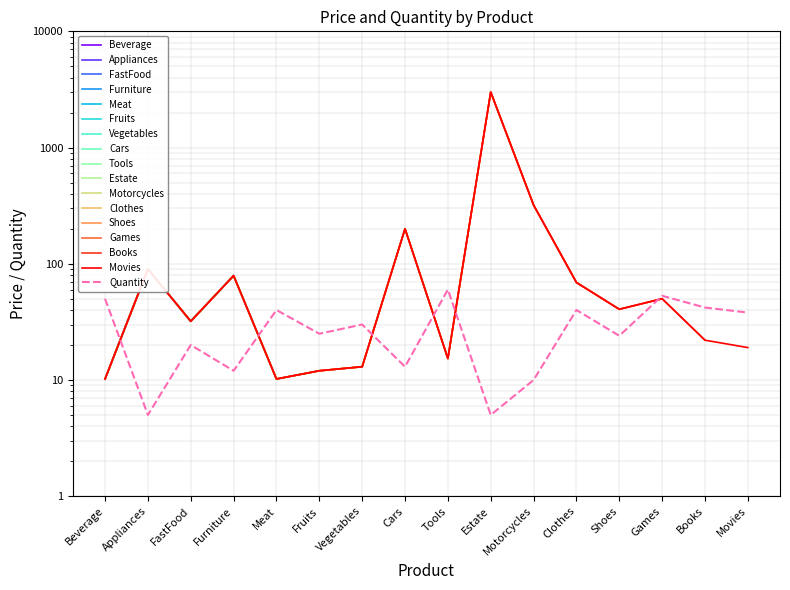

Where does the Price series first go above 40?

Appliances